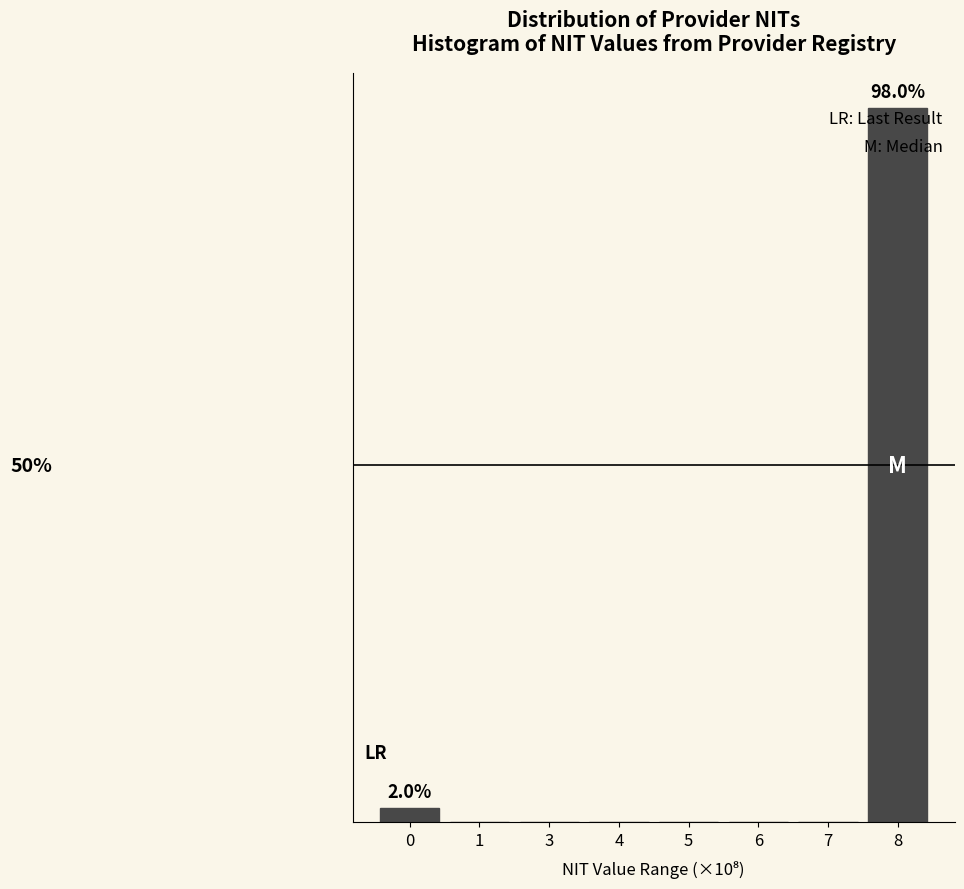

Are the bars horizontal?

No